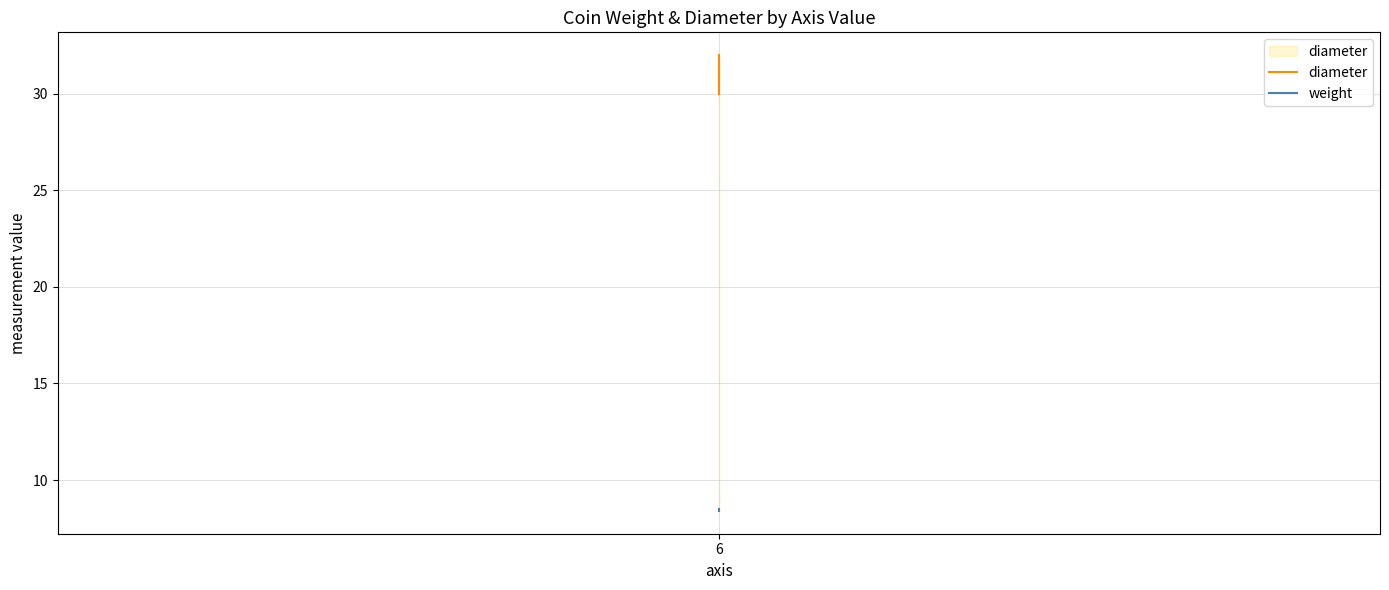

What is the difference between the maximum and minimum values in the weight series?

0.1